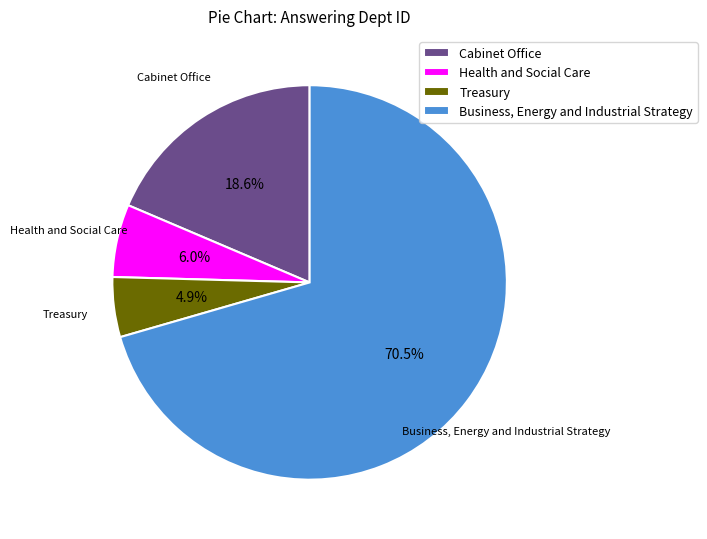

To the nearest percent, what is the combined percentage of Health and Social Care and Cabinet Office?

25%